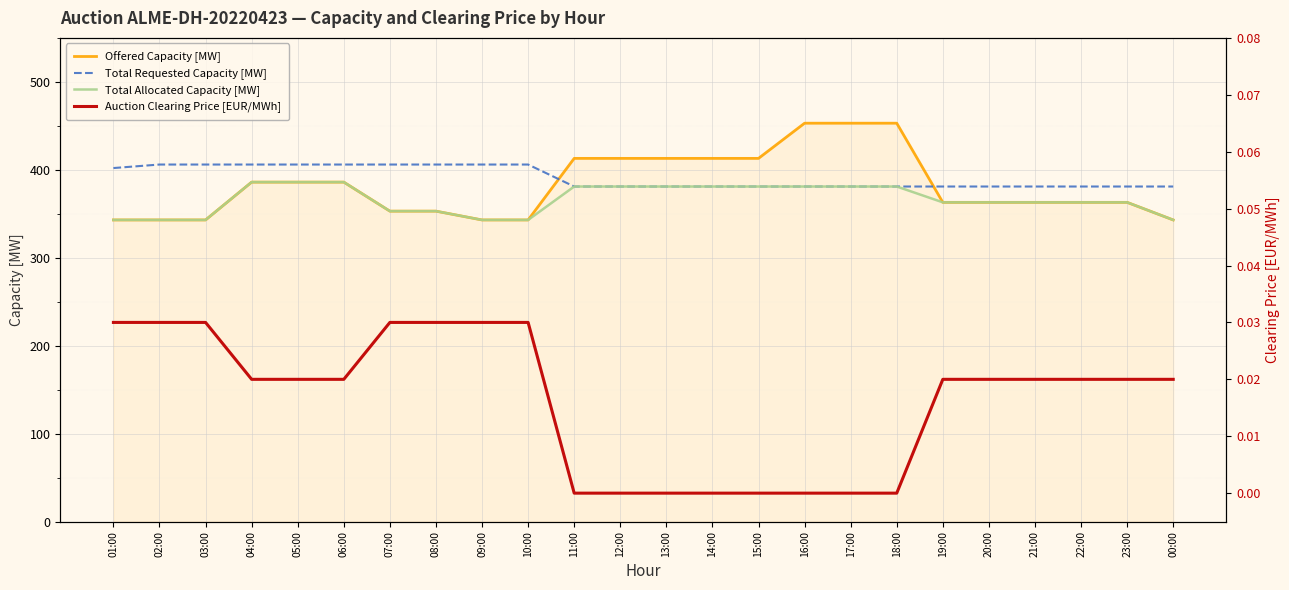

True or false: Auction Clearing Price [EUR/MWh] and Offered Capacity [MW] intersect in this chart.

False